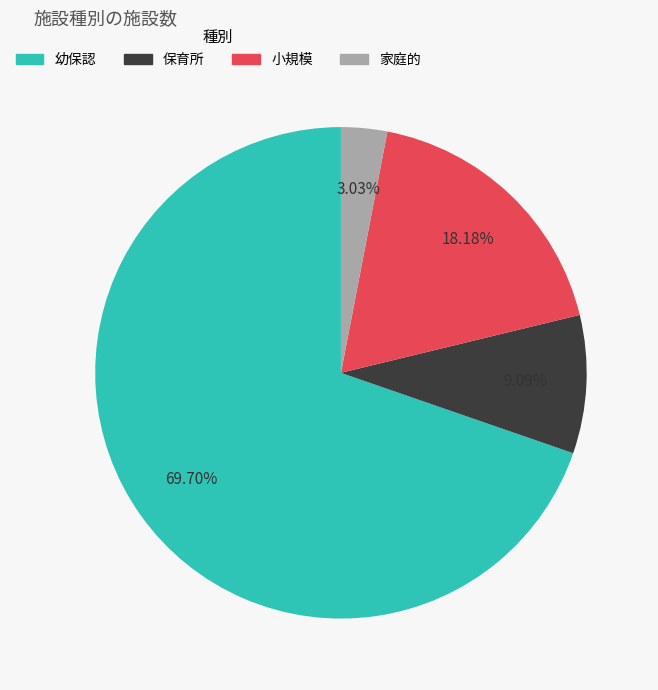

The 保育所 slice represents 22% of the pie. True or false?

False